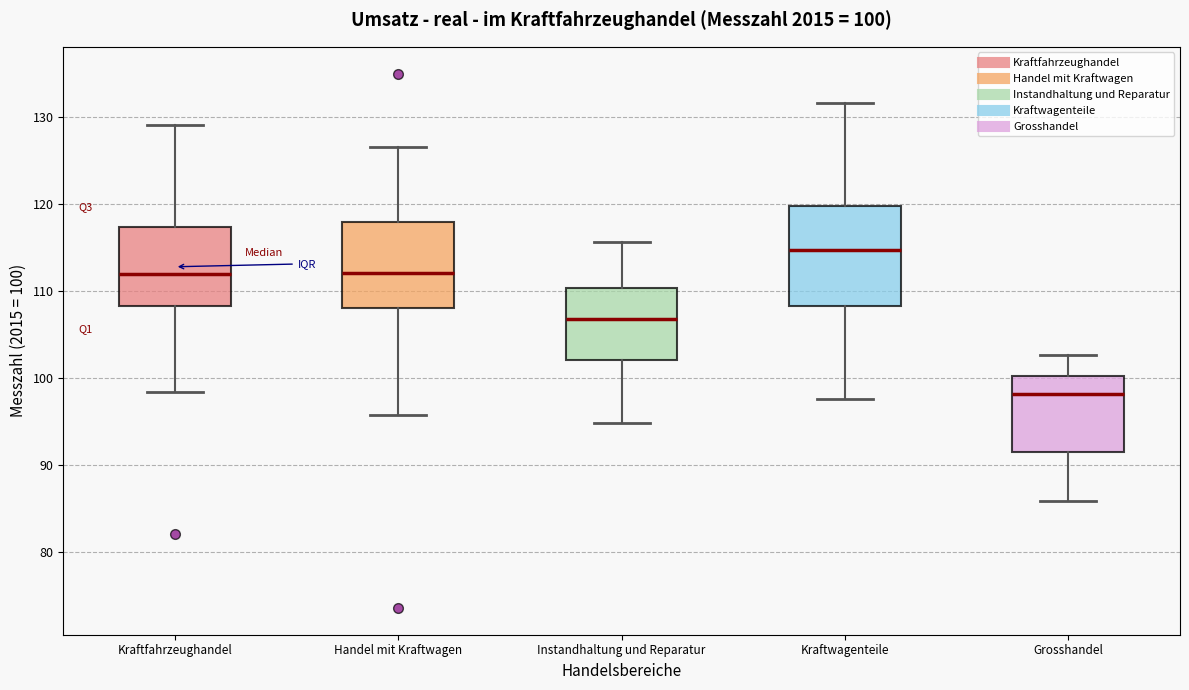

Which box has the lowest median line?

Grosshandel